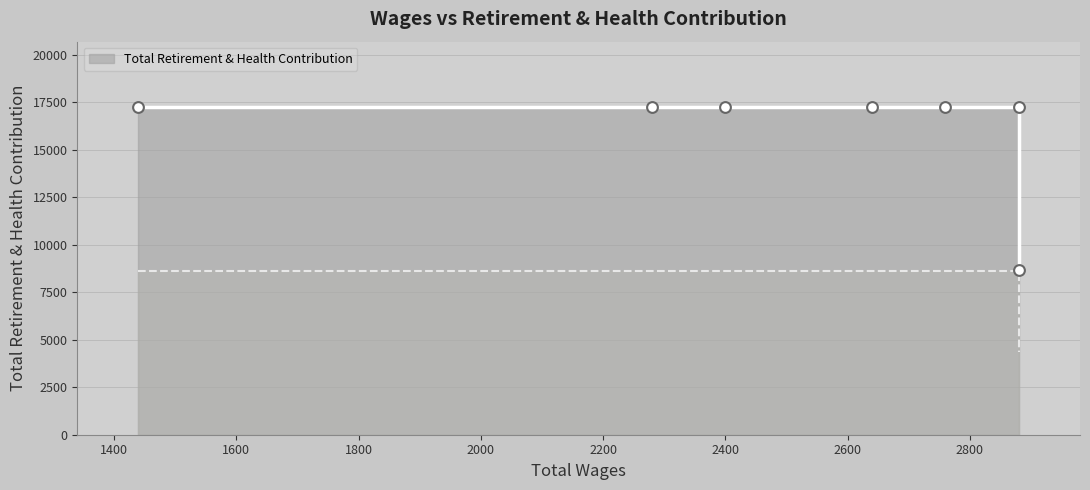

What is the ratio of the value at 2400.0 to the value at 1440.0?

1.0